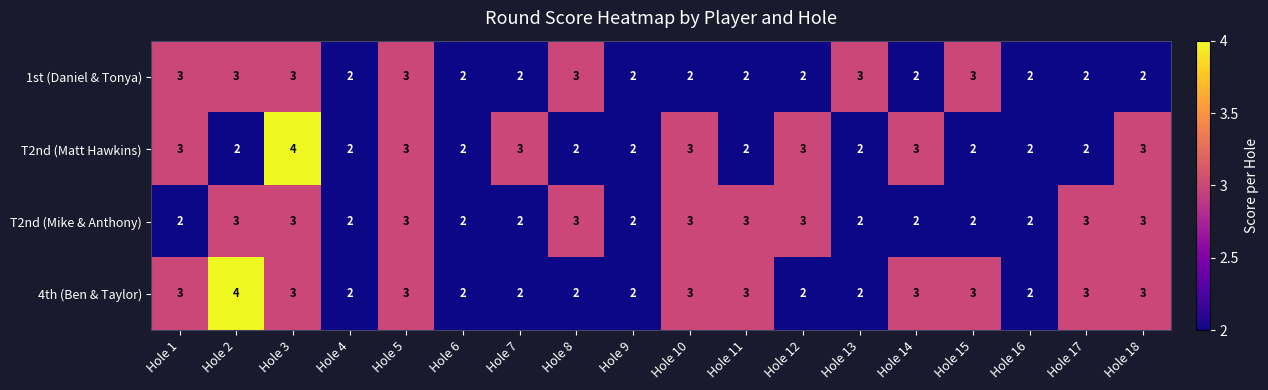

Which series changed the most between Hole 3 and Hole 15?

T2nd (Matt Hawkins)